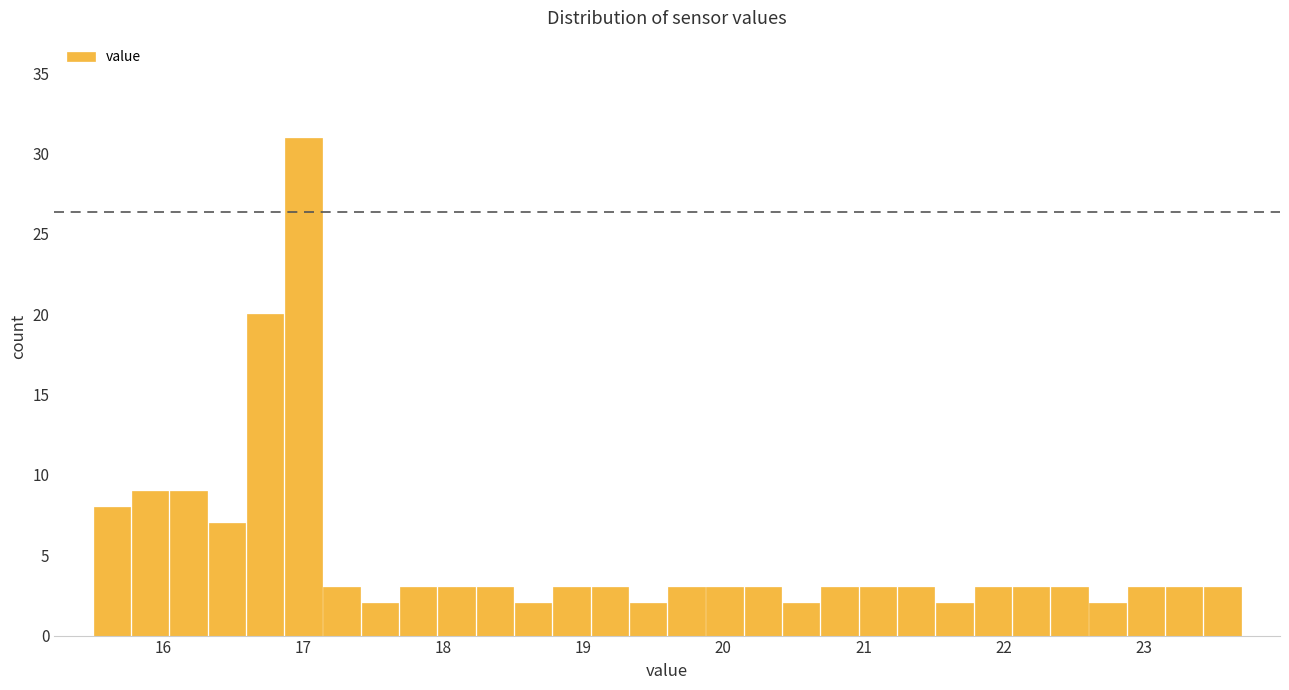

Read against the x-axis, roughly where is the centre of the tallest bar?

17.0